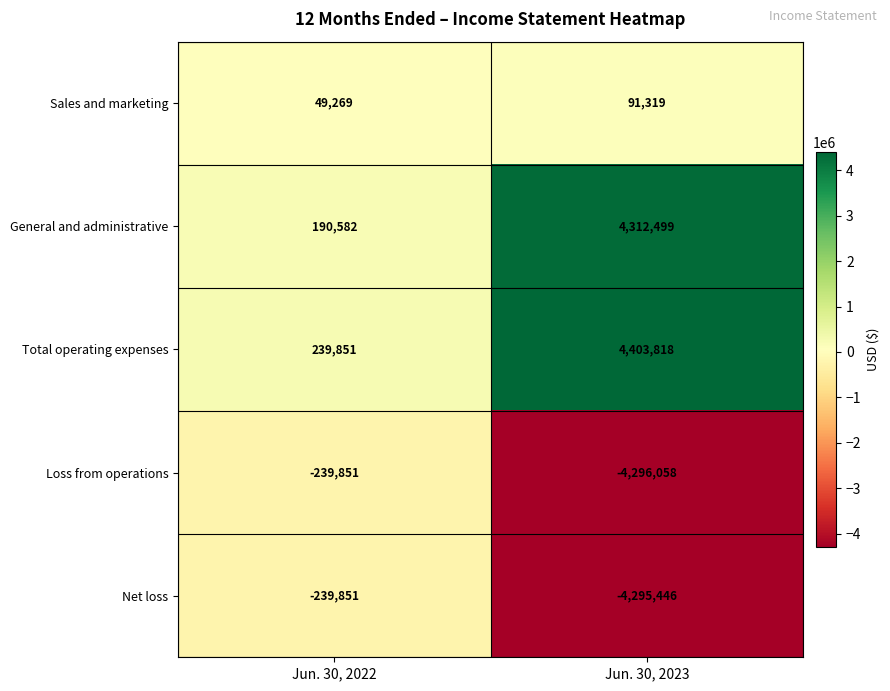

Which series has the widest spread of values?

Total operating expenses